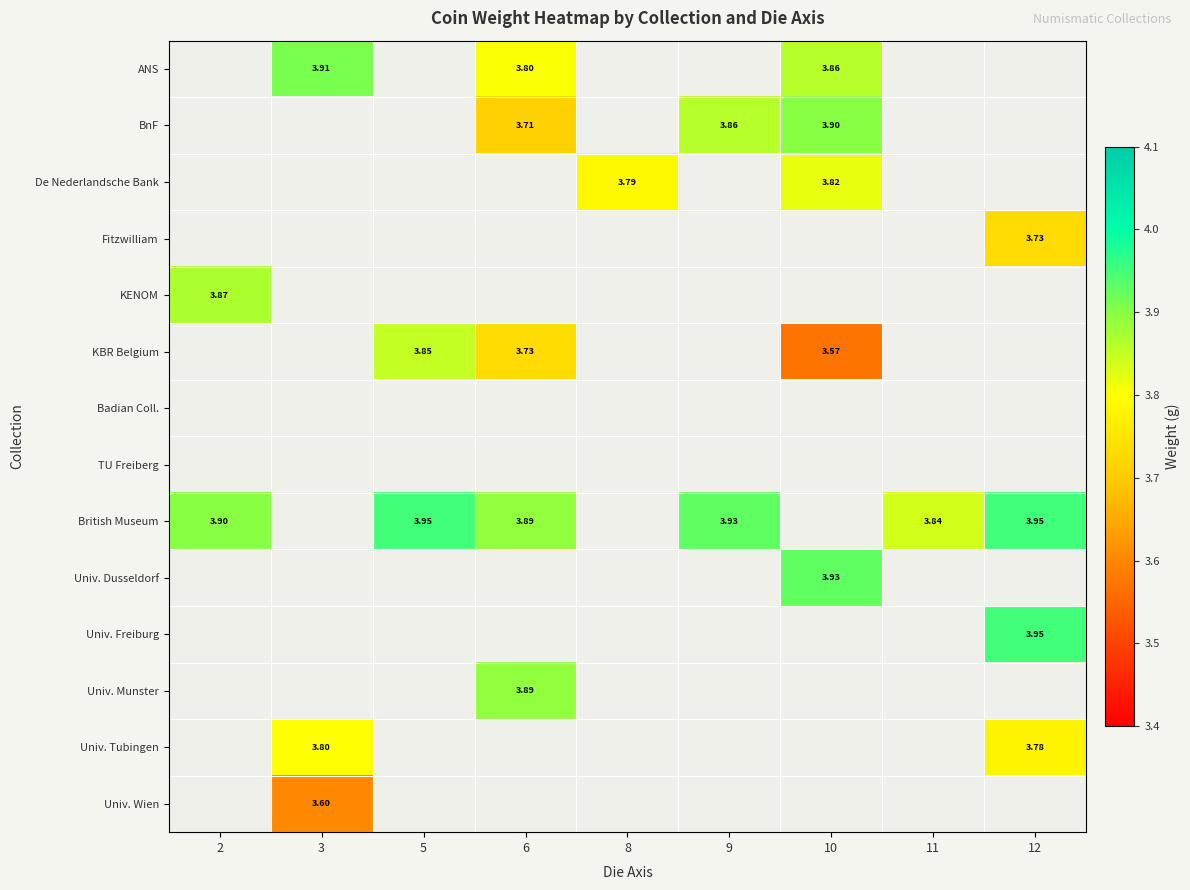

How many distinct data groups are displayed?

14